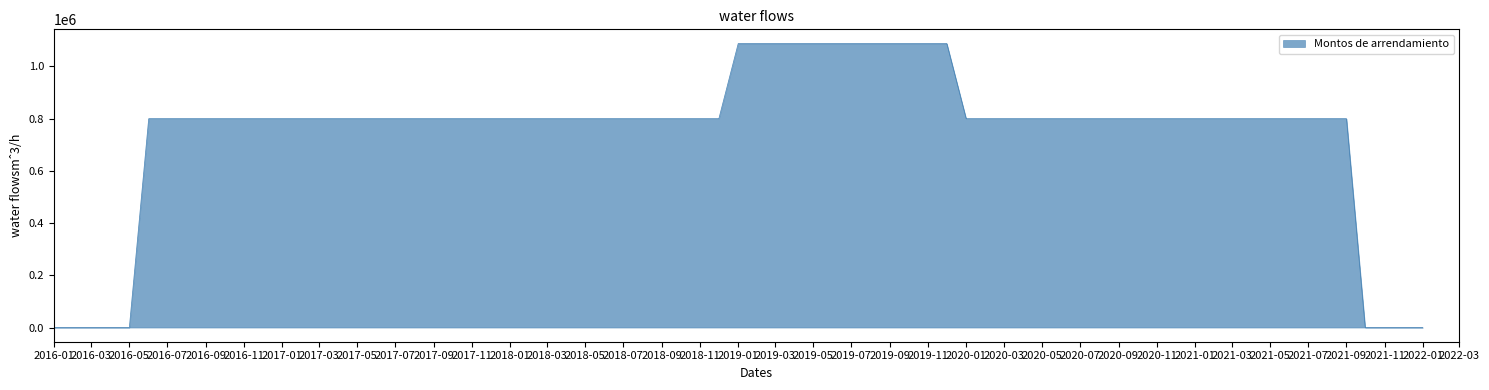

What is the difference between the maximum and minimum values?

1087819.5